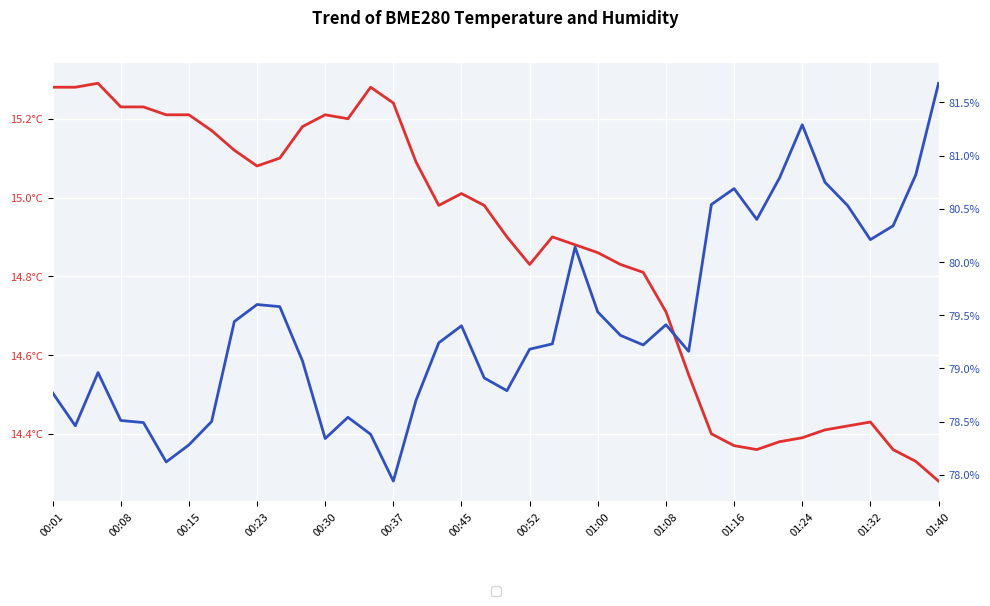

Which has a higher value, 32 or 22?

22